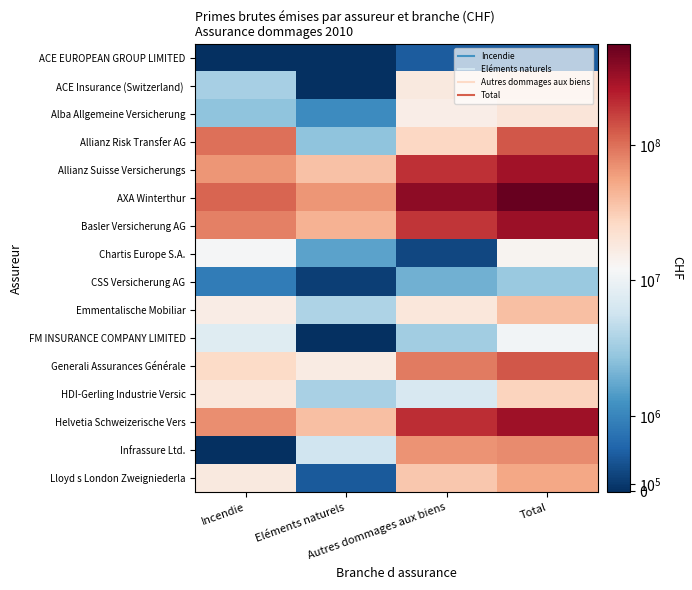

At Eléments naturels, list the series in order from smallest to largest.

ACE EUROPEAN GROUP LIMITED, ACE Insurance (Switzerland), FM INSURANCE COMPANY LIMITED, CSS Versicherung AG, Lloyd s London Zweigniederla, Alba Allgemeine Versicherung, Chartis Europe S.A., Allianz Risk Transfer AG, HDI-Gerling Industrie Versic, Emmentalische Mobiliar, Infrassure Ltd., Generali Assurances Générale, Allianz Suisse Versicherungs, Helvetia Schweizerische Vers, Basler Versicherung AG, AXA Winterthur